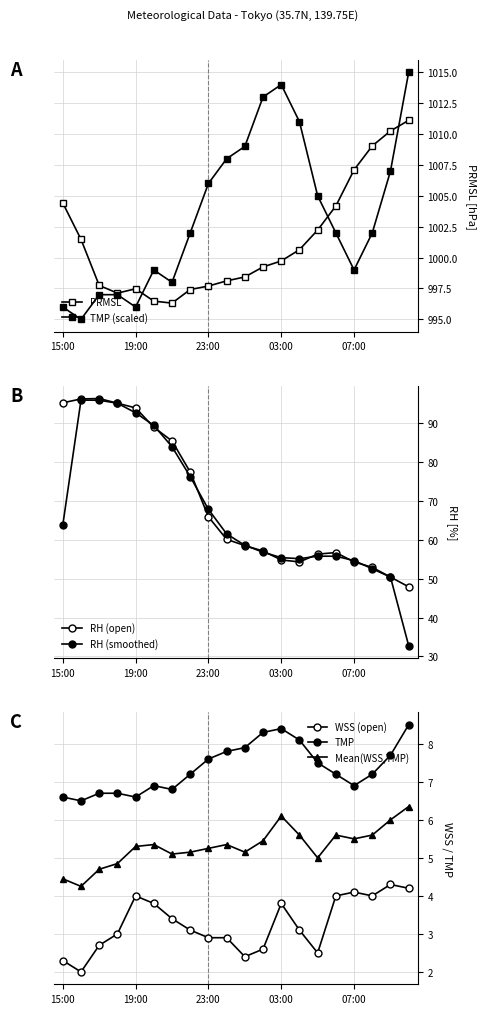

What is the value of the TMP point at the 19th from the left?

1007.0